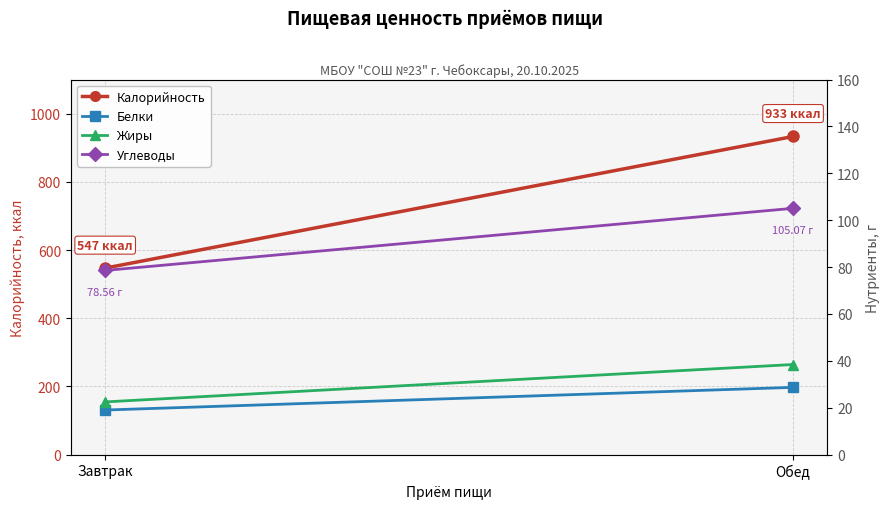

How many values in the Жиры series exceed 38?

1